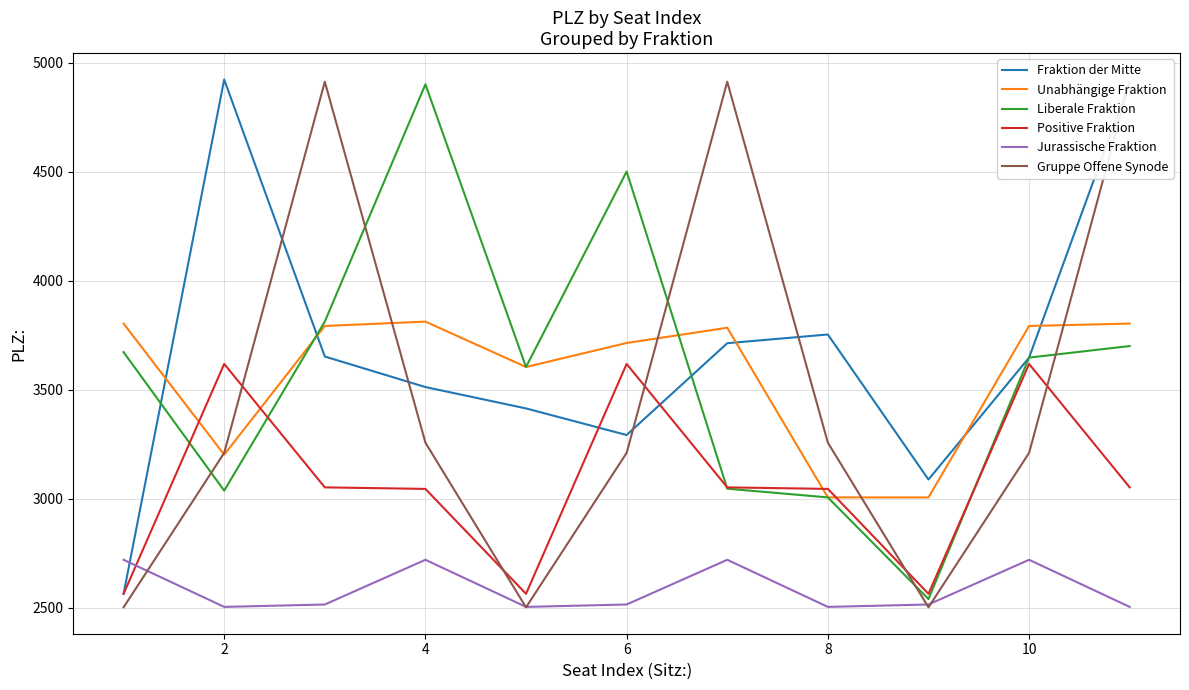

Rank the series by their maximum value, from highest to lowest.

Fraktion der Mitte, Gruppe Offene Synode, Liberale Fraktion, Unabhängige Fraktion, Positive Fraktion, Jurassische Fraktion